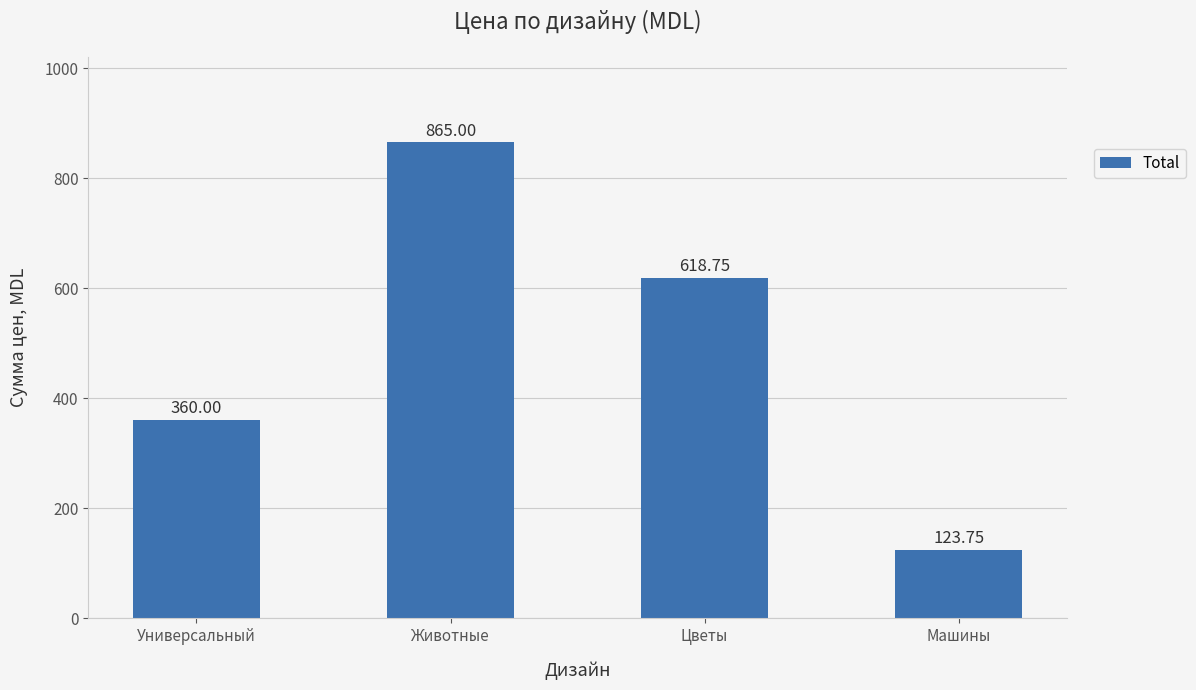

How many values are below 618?

2